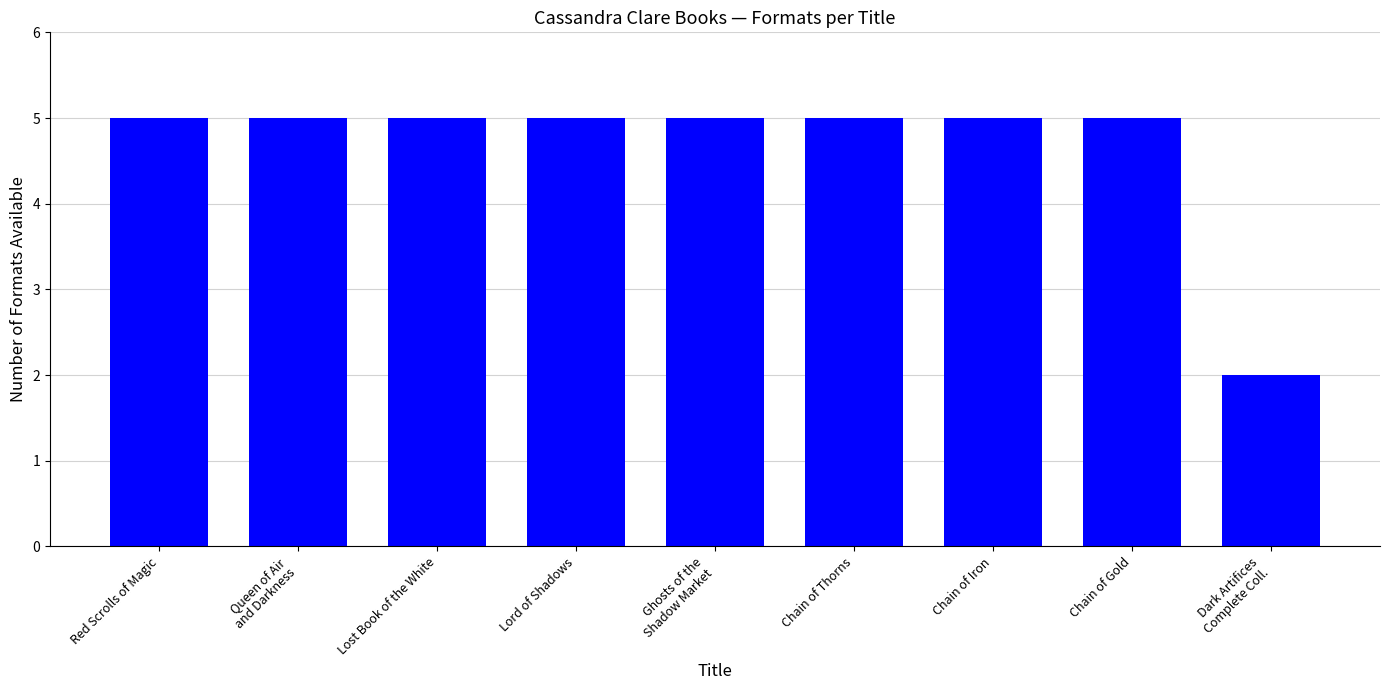

What is the ratio of the value at Ghosts of the
Shadow Market to the value at Lost Book of the White?

1.0